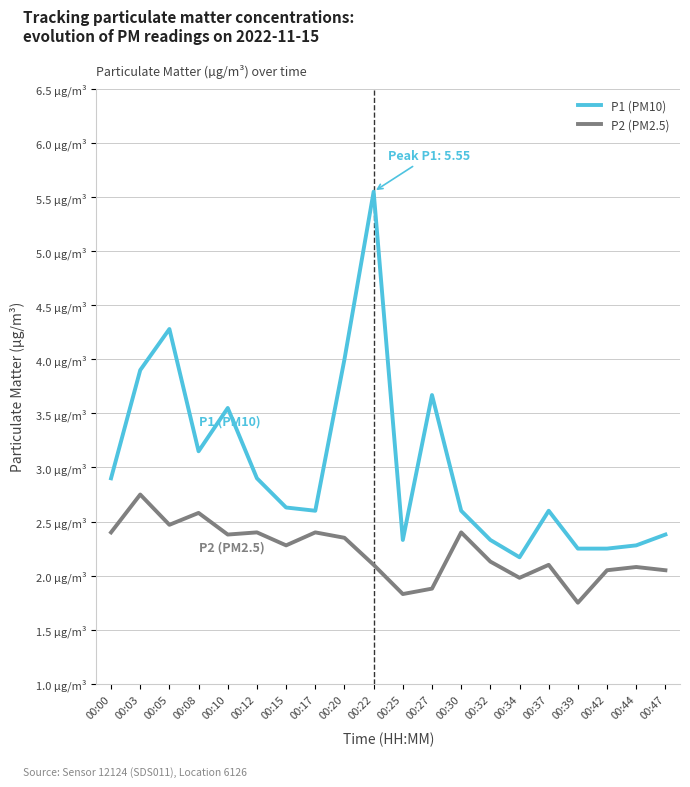

How many interior local peaks does the P2 (PM2.5) series have?

7